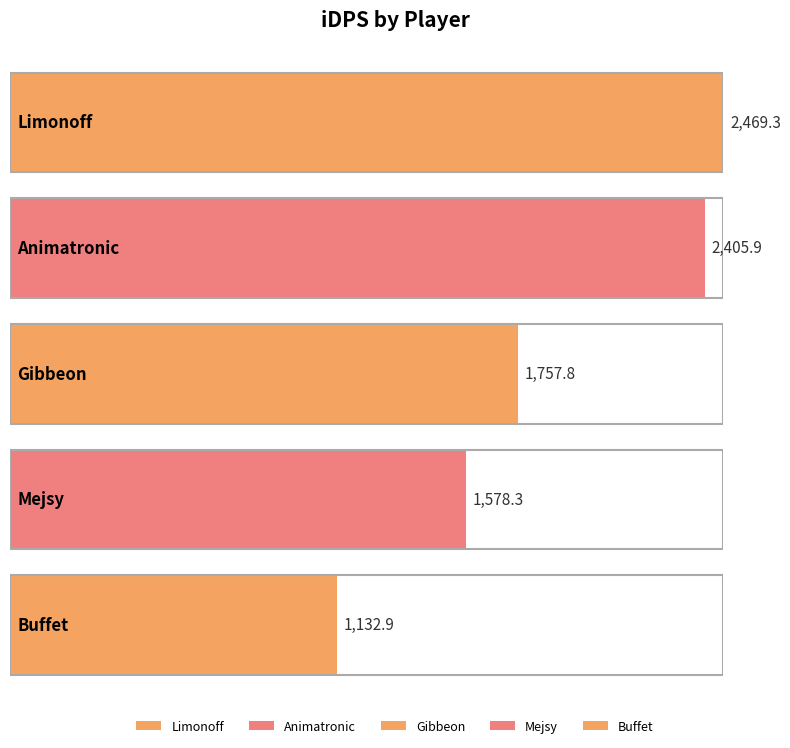

Reading right to left, extract all data points from this chart.

Buffet=1132.9	Mejsy=1578.3	Gibbeon=1757.8	Animatronic=2405.9	Limonoff=2469.3